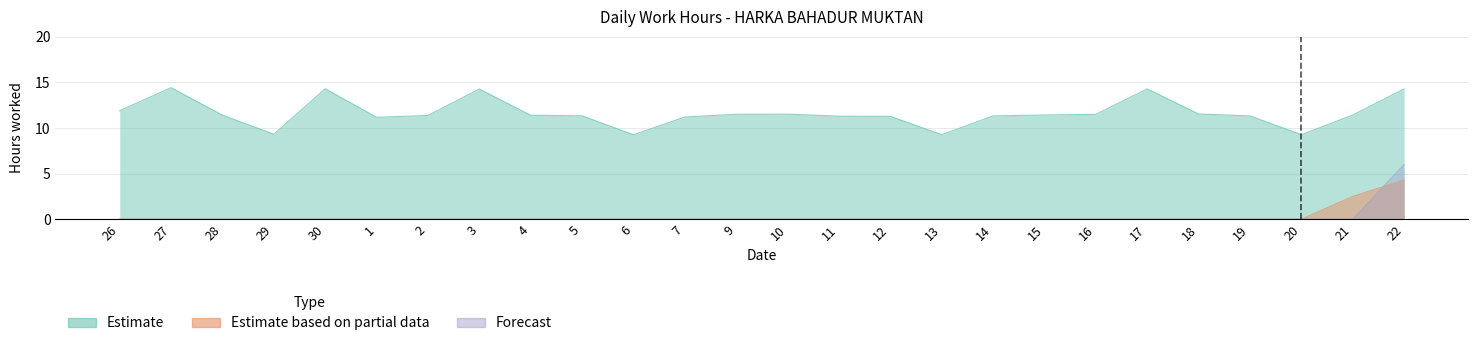

True or false: Estimate and Estimate based on partial data intersect in this chart.

False